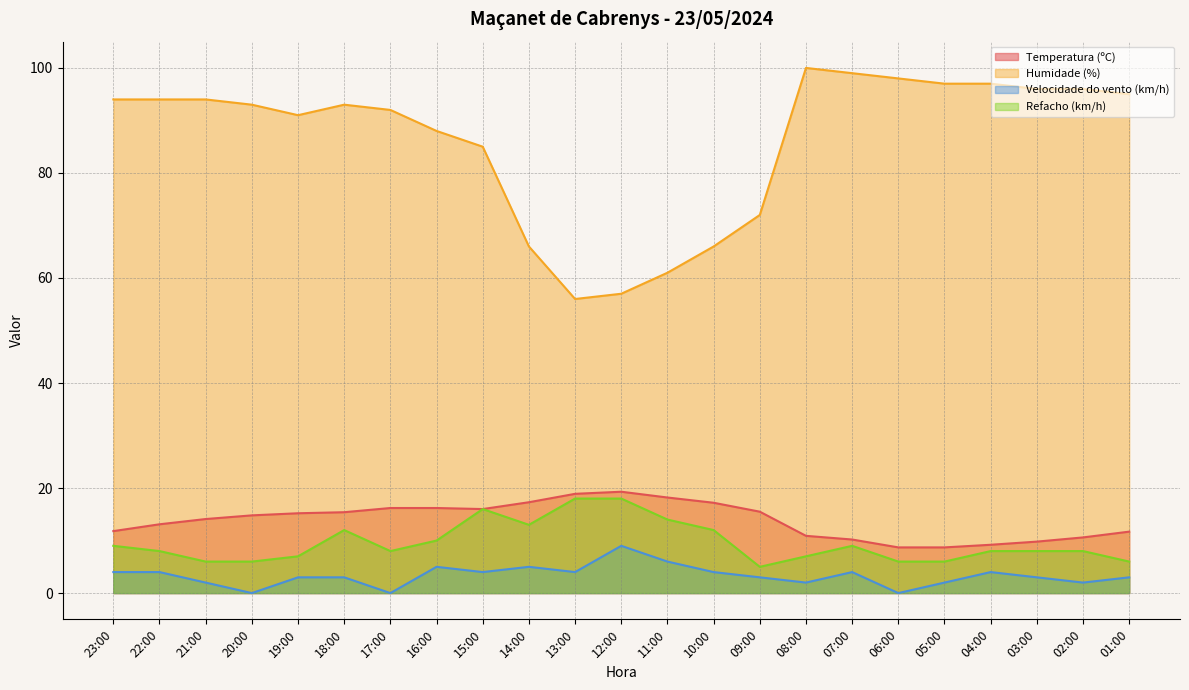

Read the Humidade (%) value at 06:00.

98.0